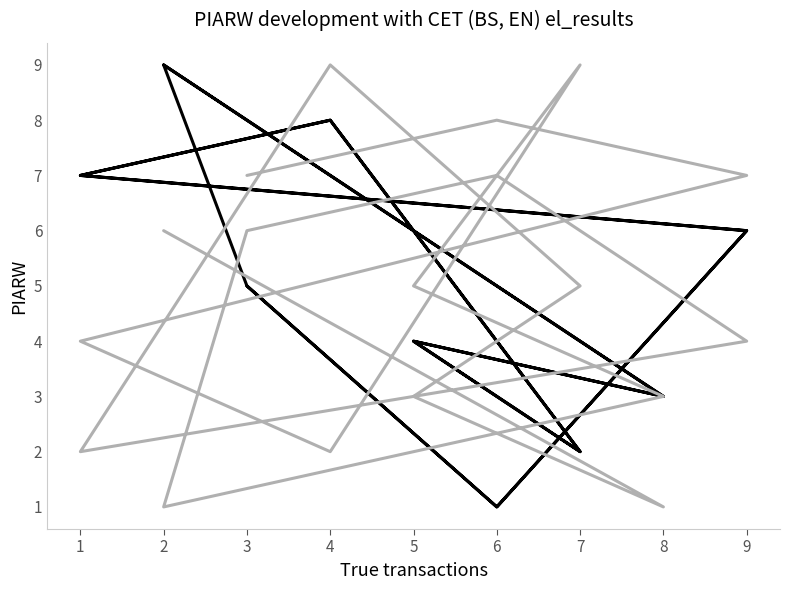

True or false: col_4 and col_2 intersect in this chart.

True